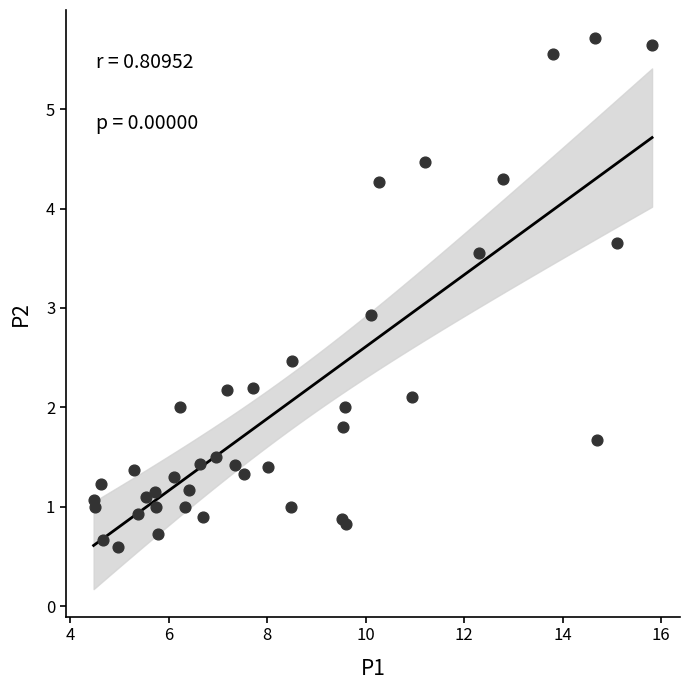

What Y value in the scatter plot is closest to 3?

2.9